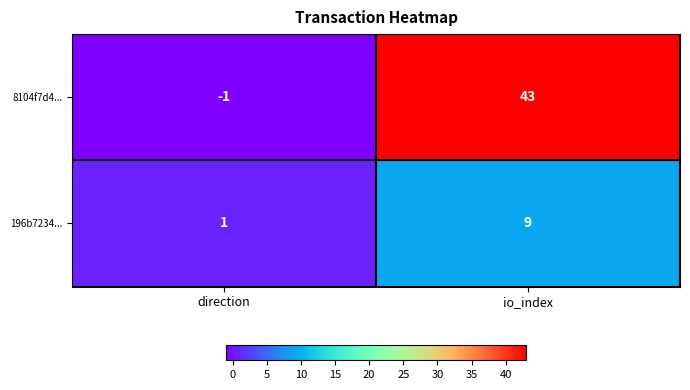

How many series are shown in this chart?

2